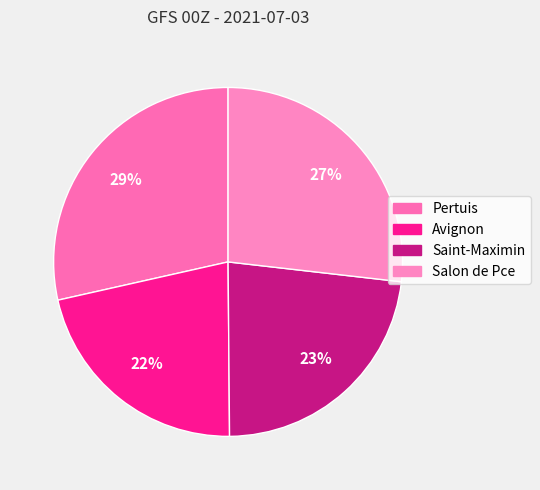

To the nearest percent, what is the difference between the Avignon and Salon de Pce slice percentages?

5%